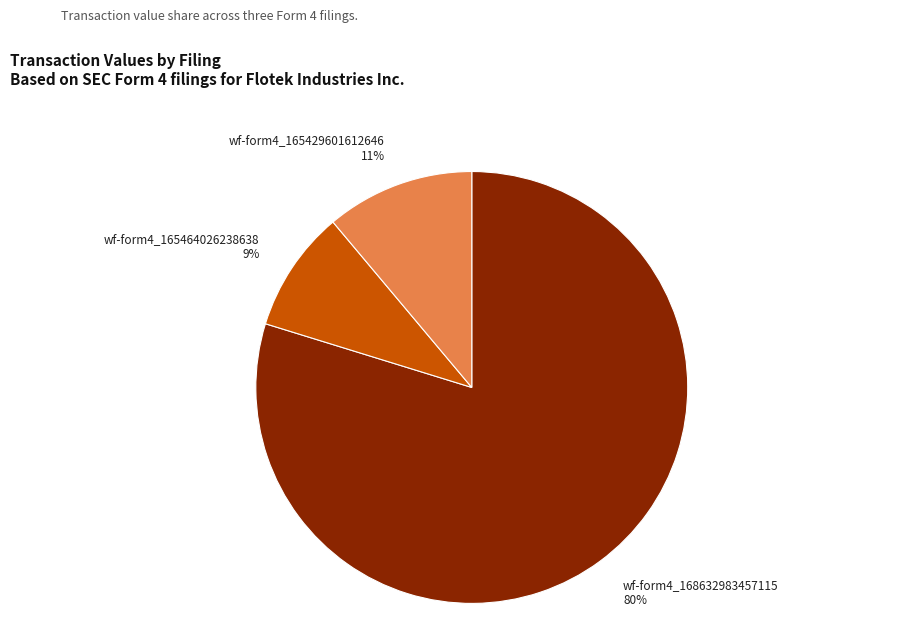

The wf-form4_168632983457115 slice represents 80% of the pie. True or false?

True